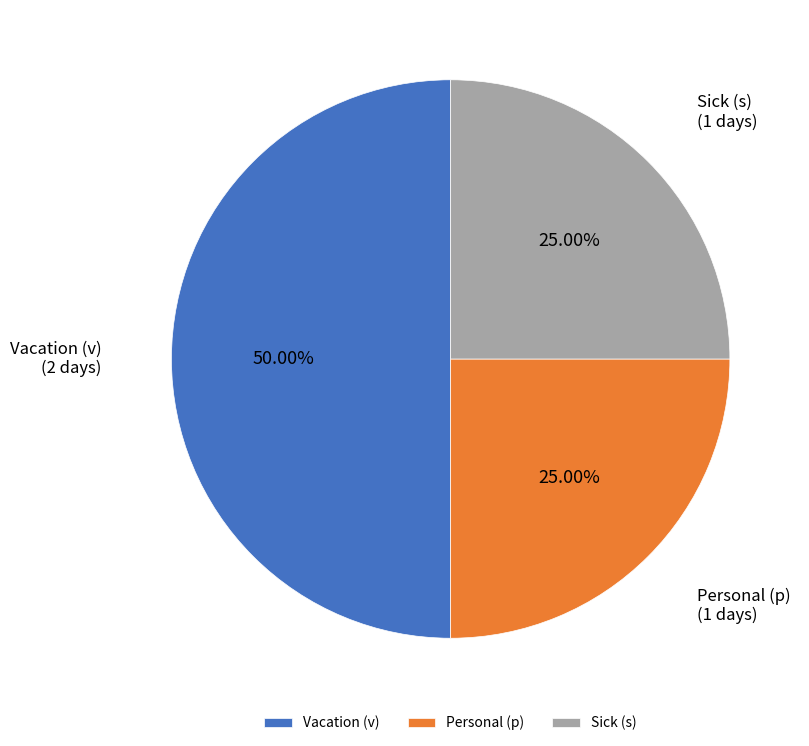

The Personal (p) slice represents 25% of the pie. True or false?

True